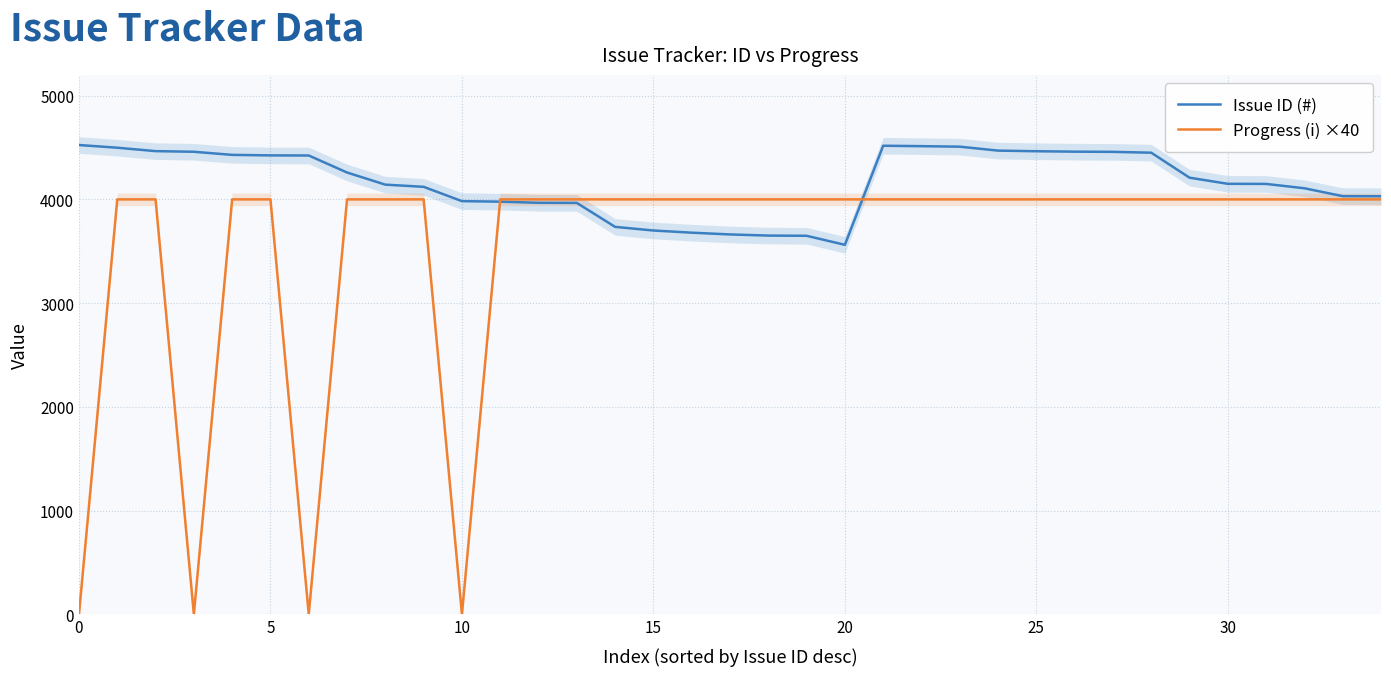

Rank the series by their average value, from highest to lowest.

Issue ID (#), Progress (i) ×40